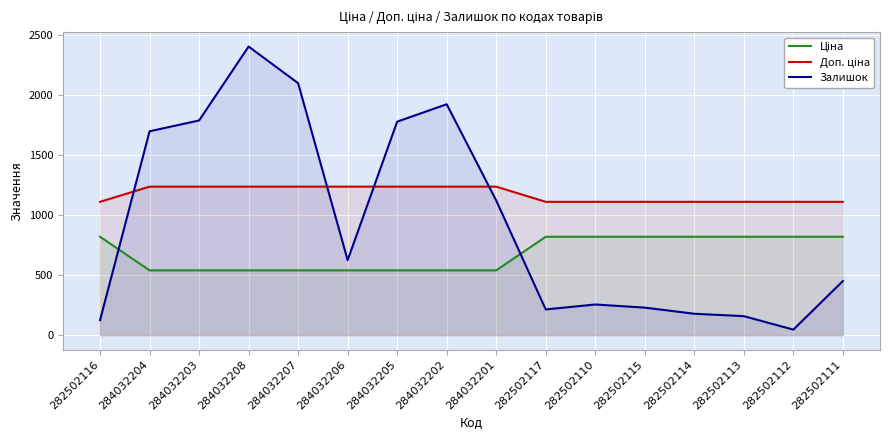

What is the value of the Ціна point at the 14th from the left?

818.5